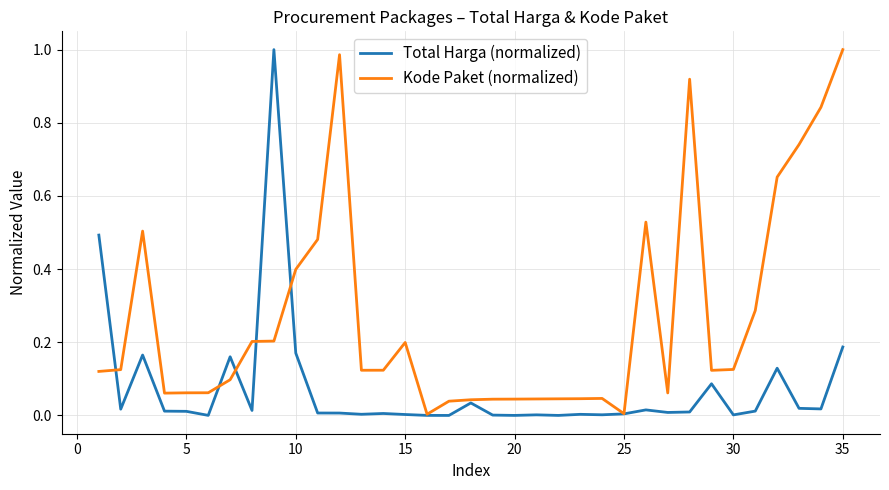

Which series has the largest total across all categories?

Kode Paket (normalized)